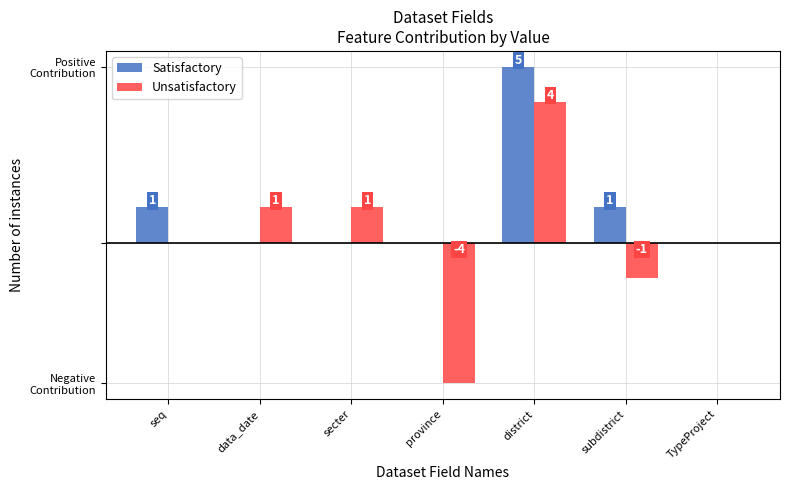

Which series has the largest range (max minus min)?

Unsatisfactory